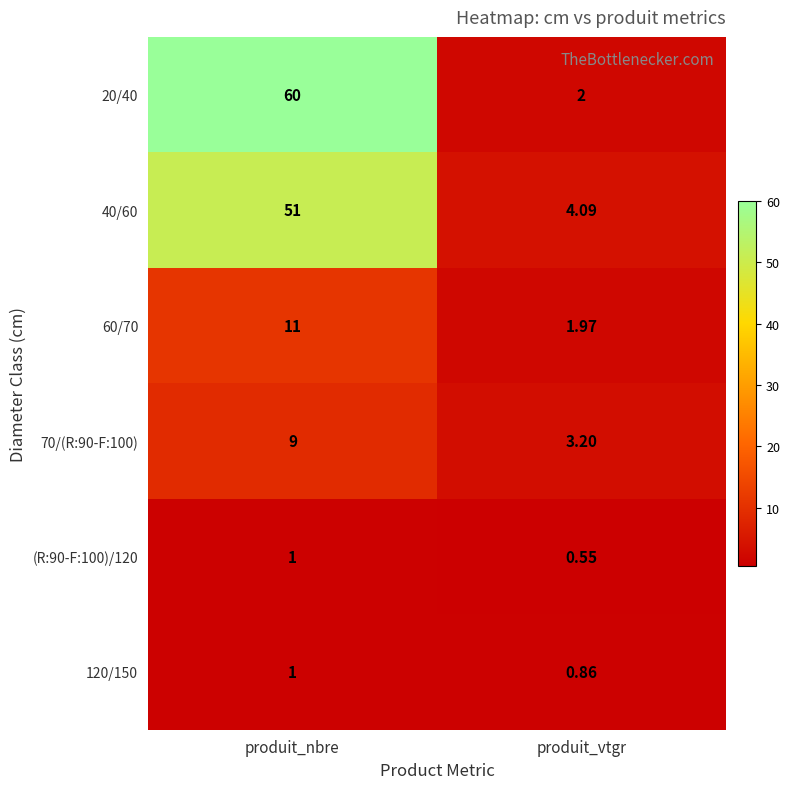

Which category has the lowest value across all series?

produit_vtgr